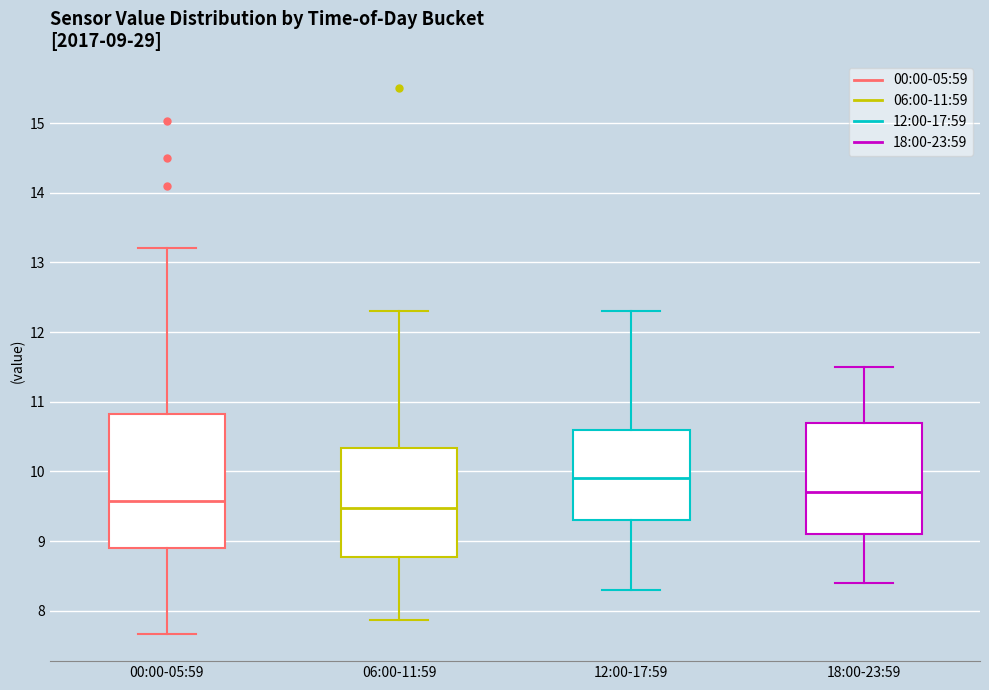

Which box's median line is the highest?

12:00-17:59